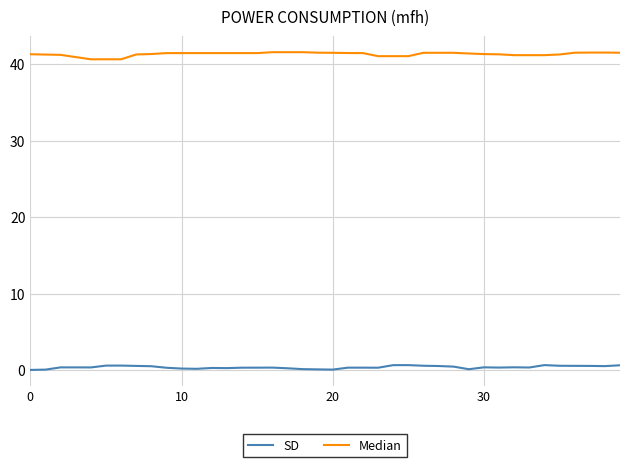

Rank the series by their average value, from highest to lowest.

Median, SD